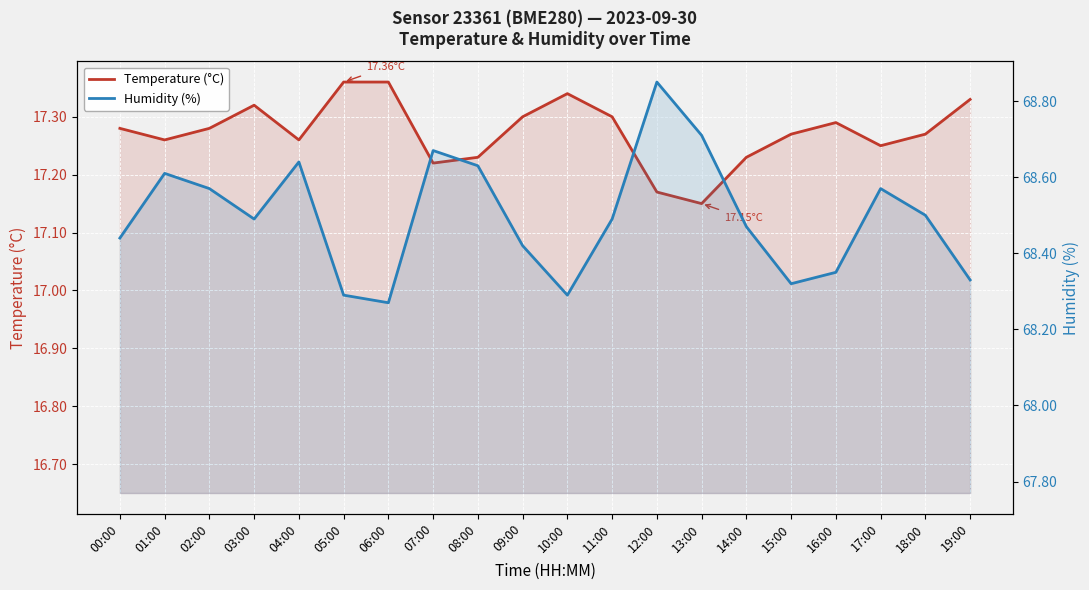

Between 18:00 and 03:00, which is larger?

03:00